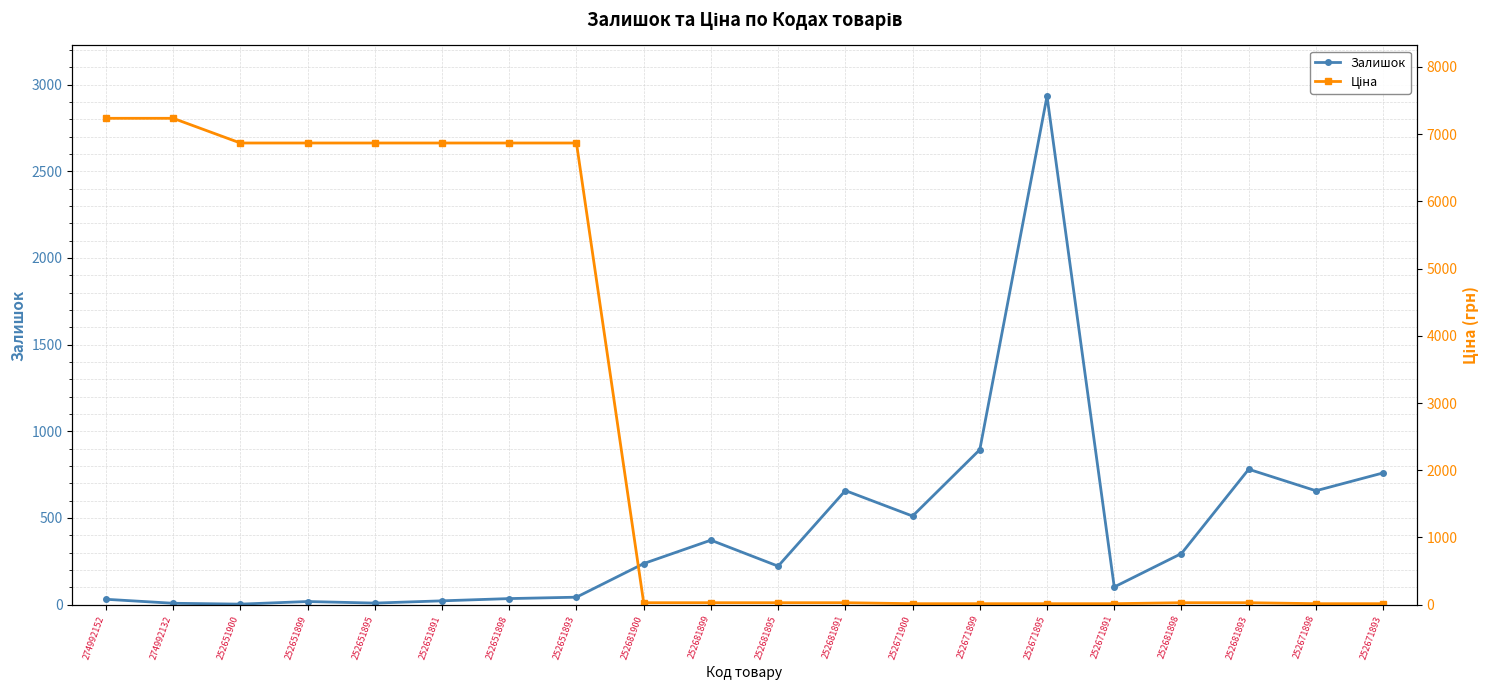

How many data points in Ціна are above 28?

14